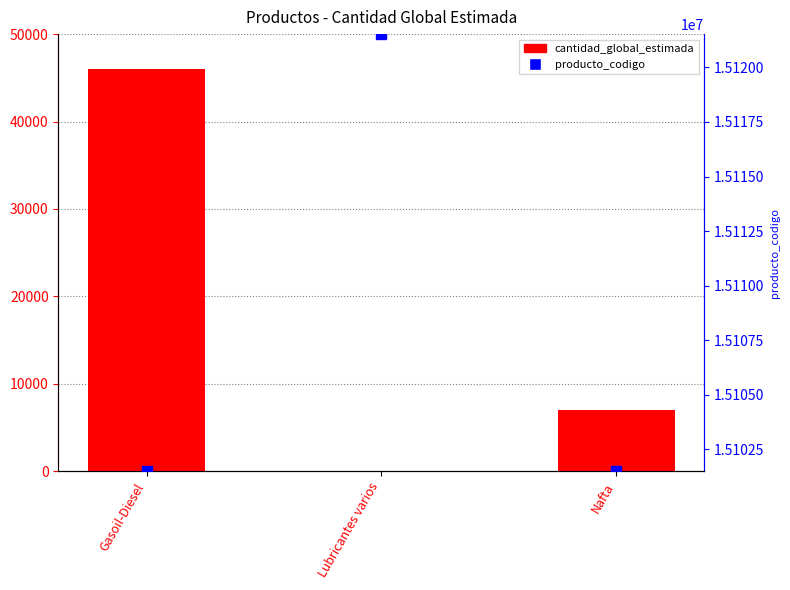

Between Gasoil-Diesel and Lubricantes varios, which is larger?

Gasoil-Diesel